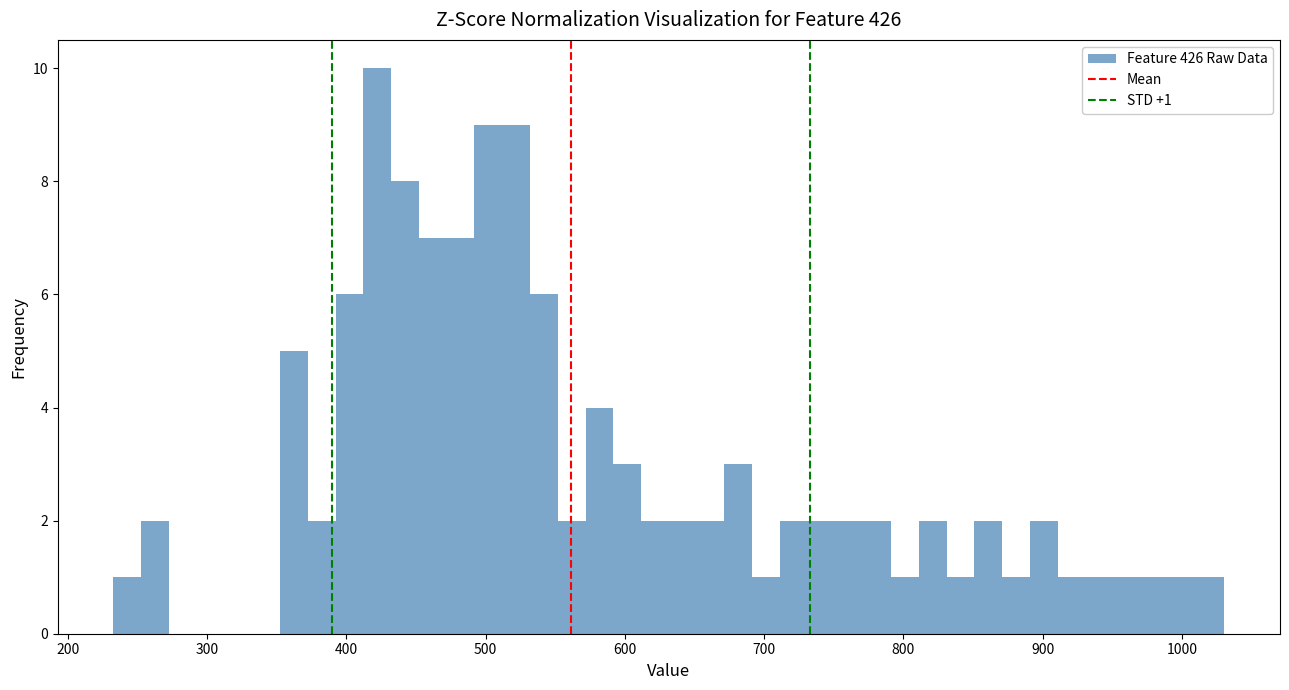

Read against the x-axis, roughly where is the centre of the tallest bar?

420